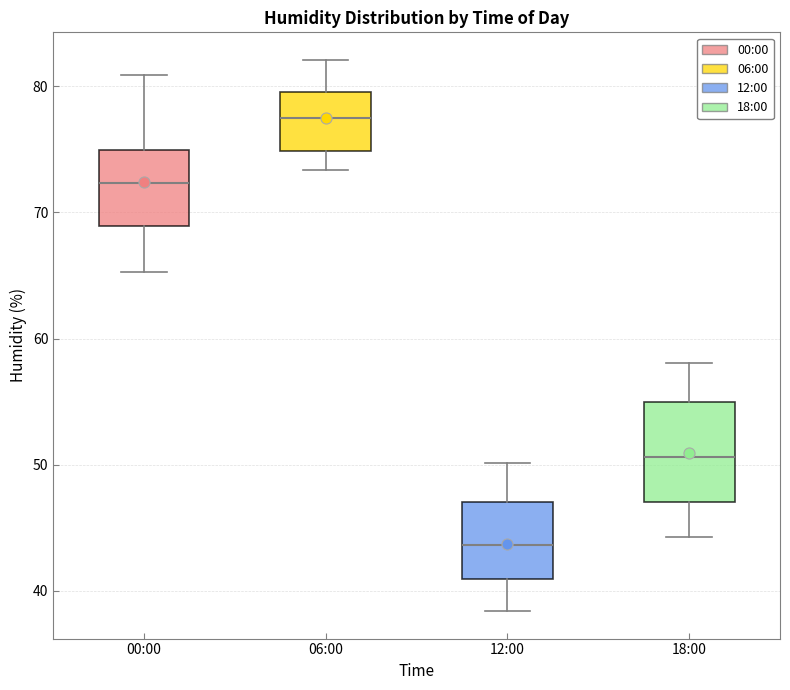

Which box's median line is the lowest?

12:00